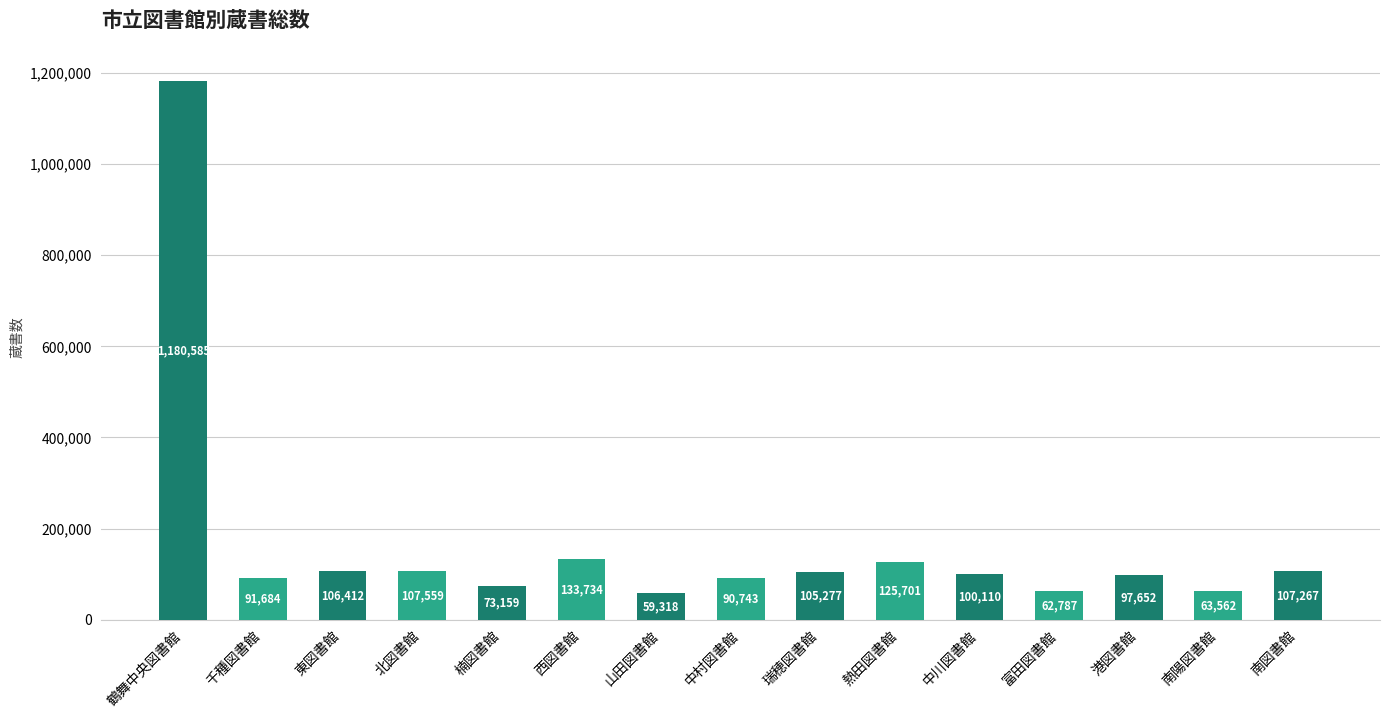

What is the value of the 9th bar from the left?

105277